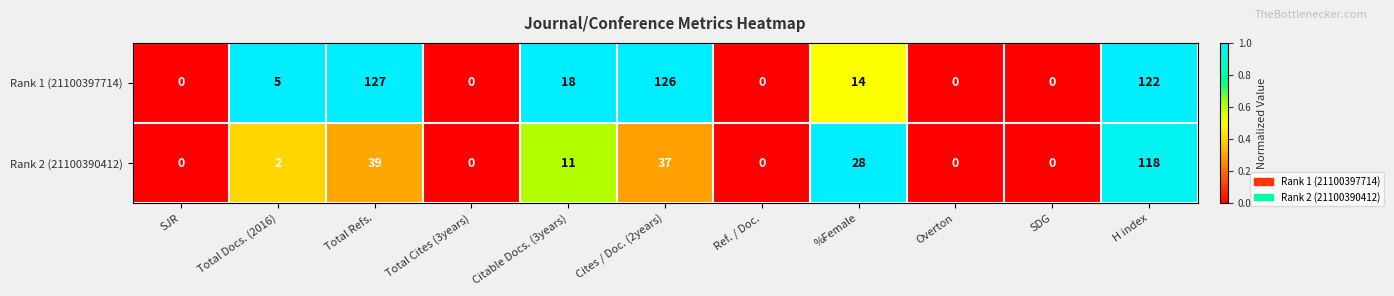

List the series in order of their peak value, lowest first.

Rank 2 (21100390412), Rank 1 (21100397714)